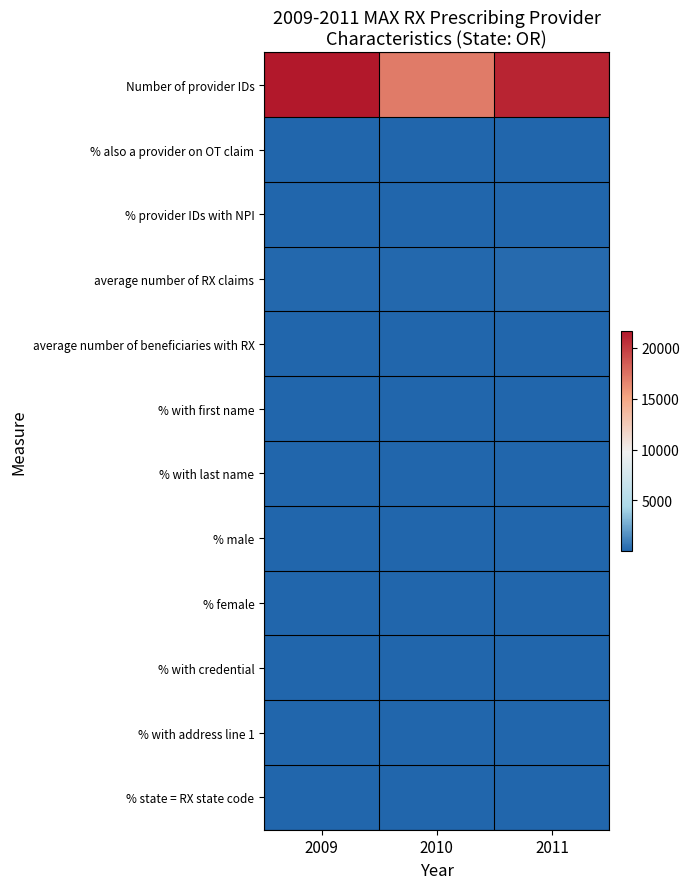

Rank the series by their maximum value, from lowest to highest.

average number of beneficiaries with RX, % female, % provider IDs with NPI, % male, % also a provider on OT claim, % state = RX state code, % with credential, % with first name, % with last name, % with address line 1, average number of RX claims, Number of provider IDs